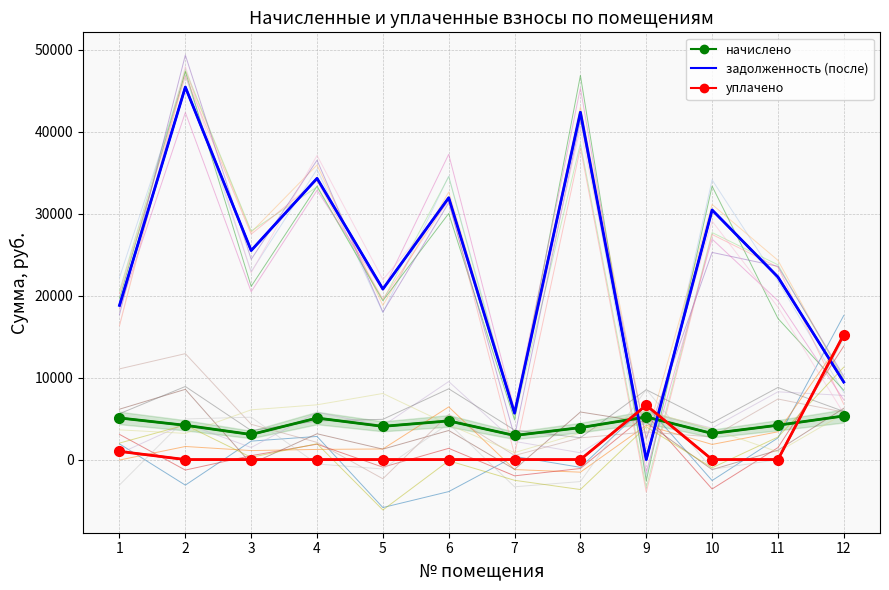

At which category is the sum across all series the highest?

2